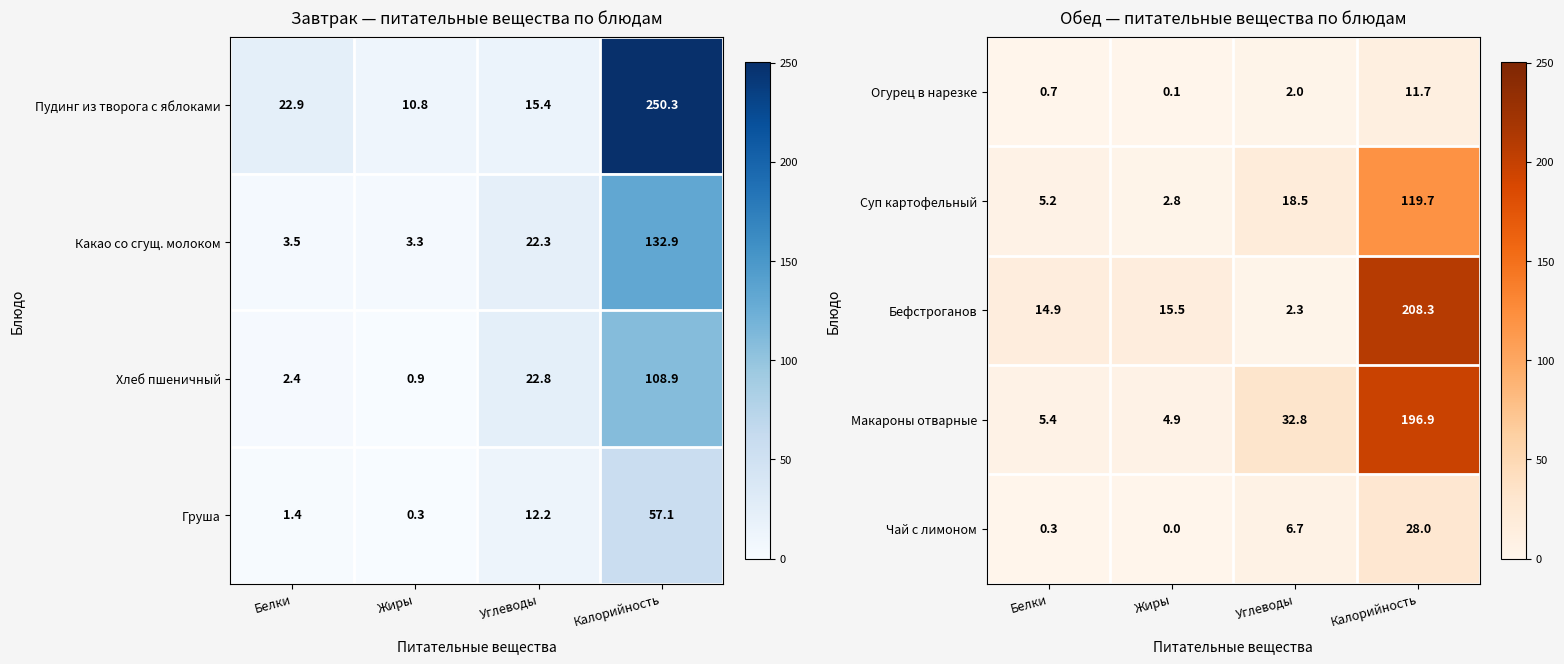

What is the maximum value for Чай с лимоном?

28.0